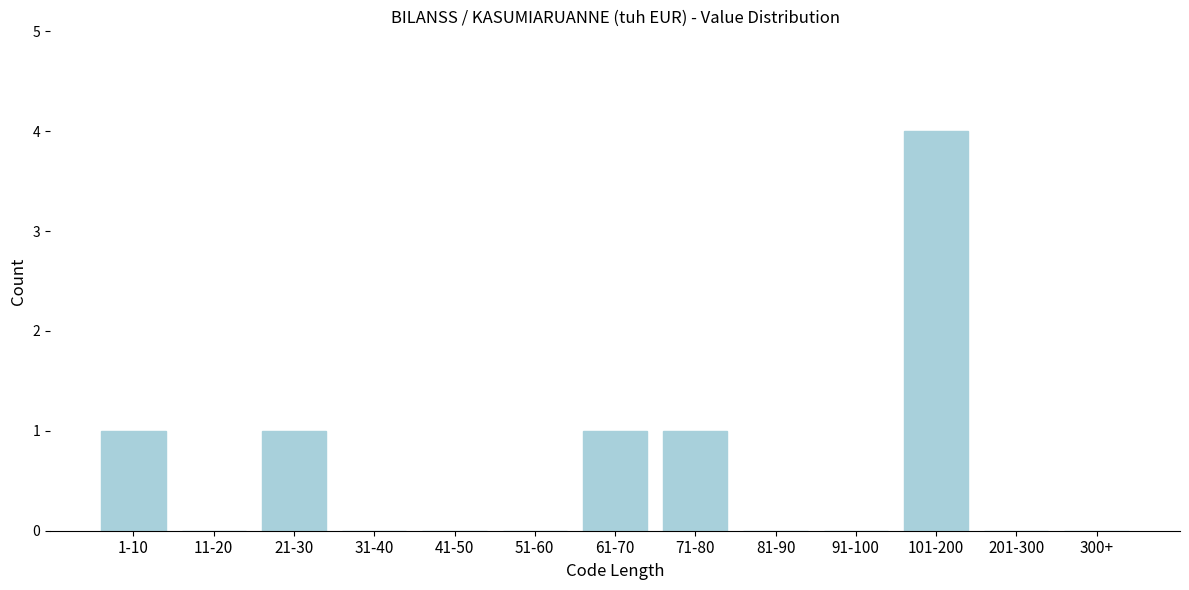

Reading right to left, list all the values displayed in this chart.

300+=0	201-300=0	101-200=4	91-100=0	81-90=0	71-80=1	61-70=1	51-60=0	41-50=0	31-40=0	21-30=1	11-20=0	1-10=1